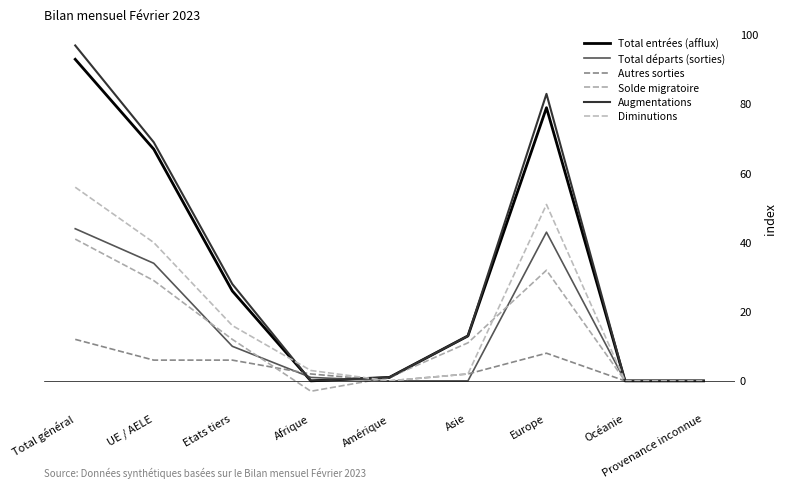

Which series ends up on top after the final intersection of Diminutions and Solde migratoire?

Diminutions